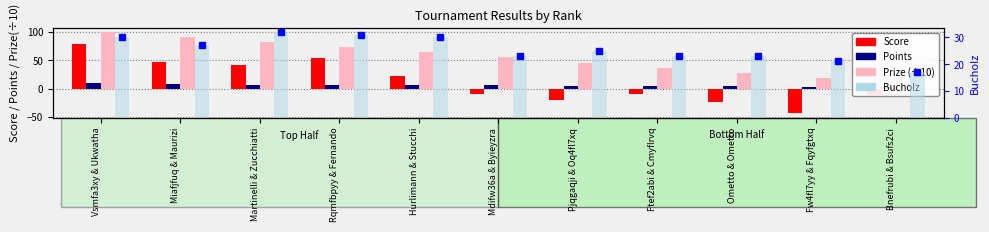

What is the highest value of the Points series?

10